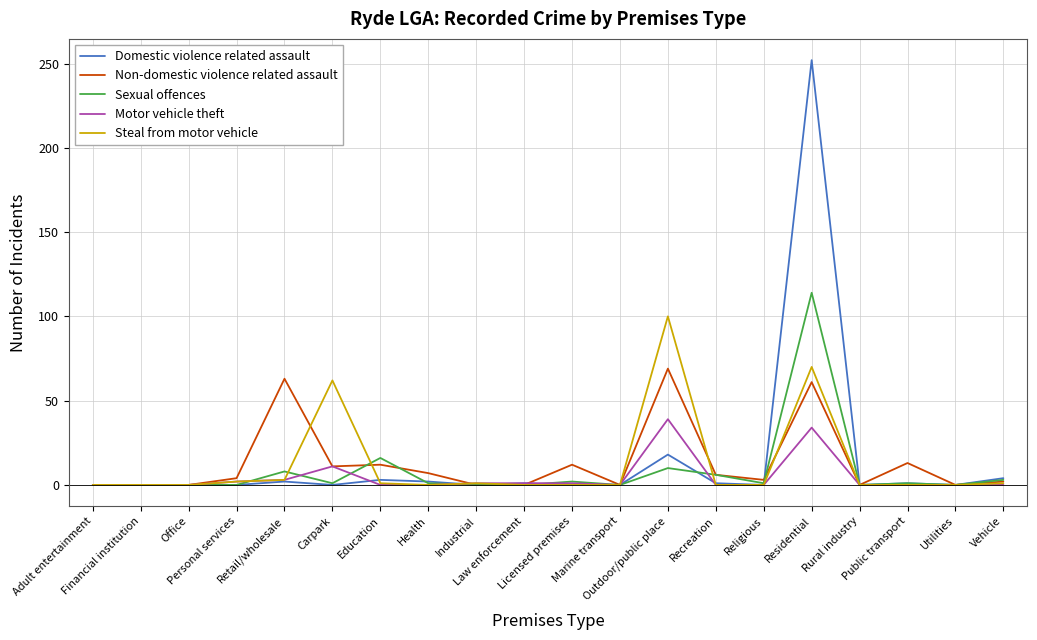

Which series has the widest spread of values?

Domestic violence related assault